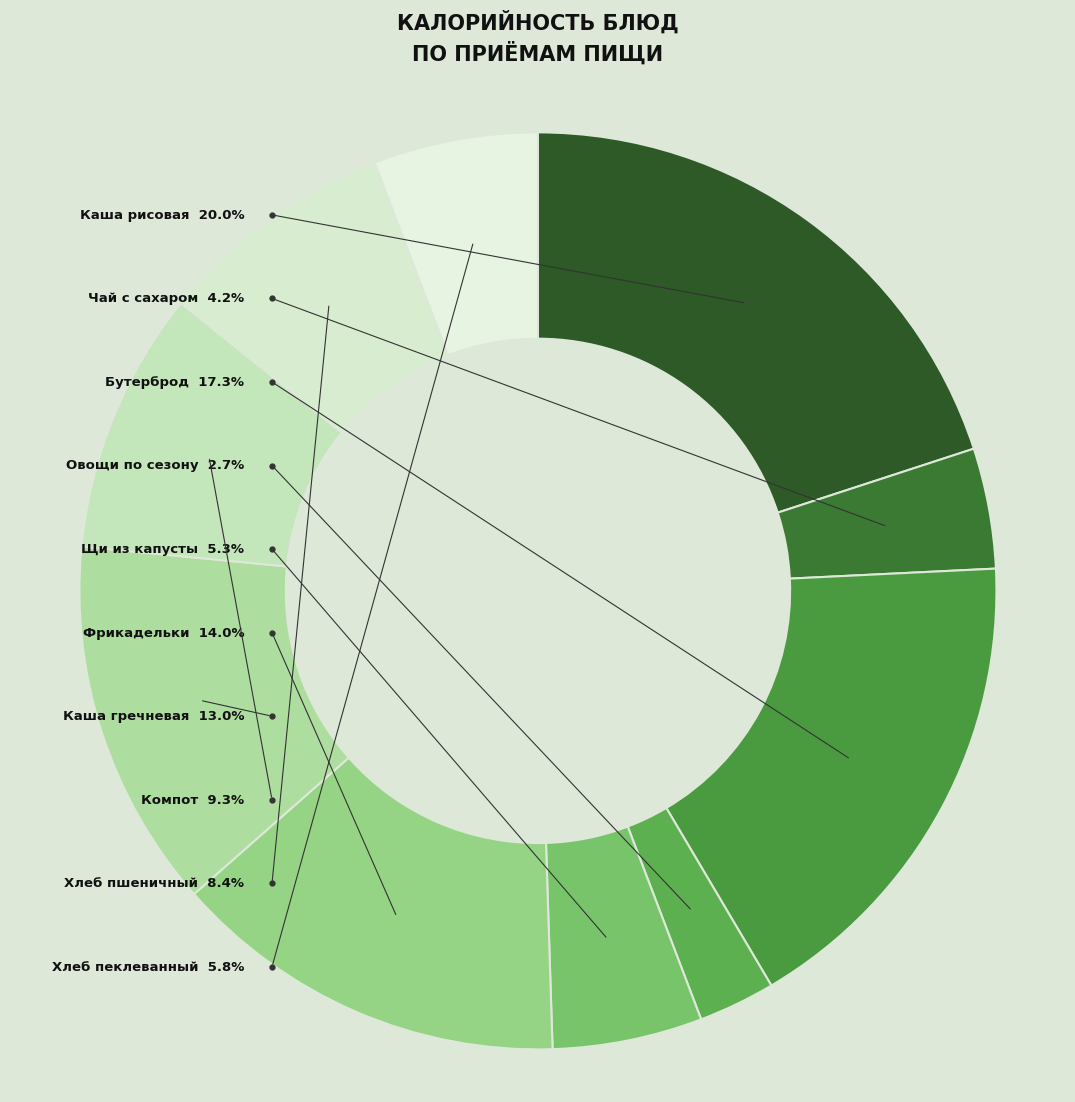

To the nearest percent, what percentage of the pie is Компот (Обед)?

9%